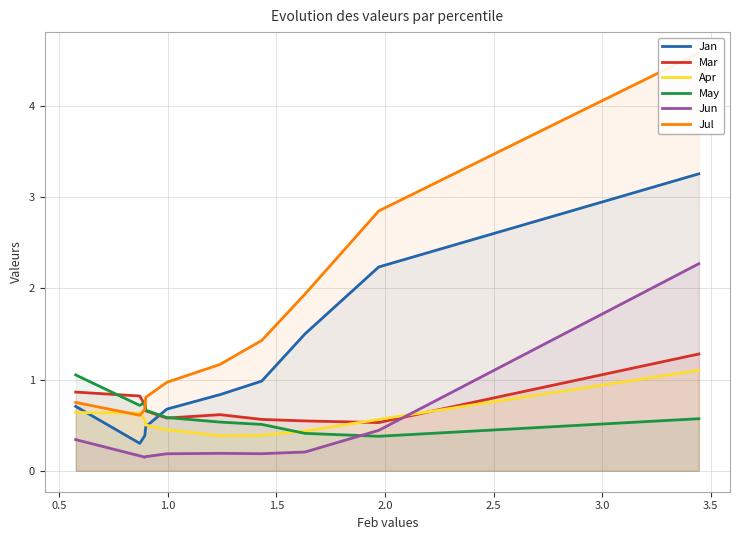

Read the Jul value at 1.5.

1.4